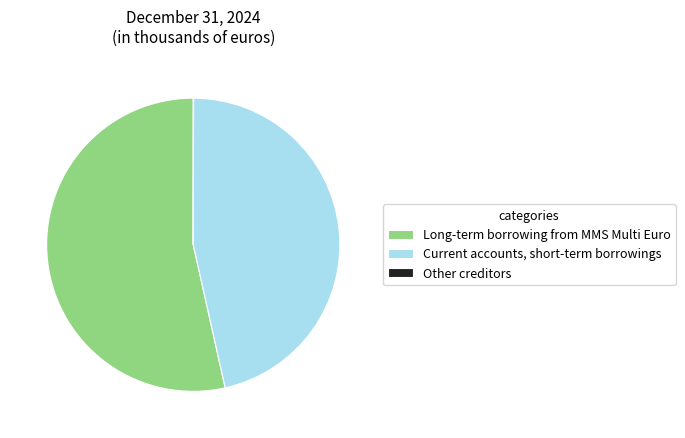

Is the sum of Long-term borrowing from MMS Multi Euro and Current accounts, short-term borrowings greater than half?

Yes